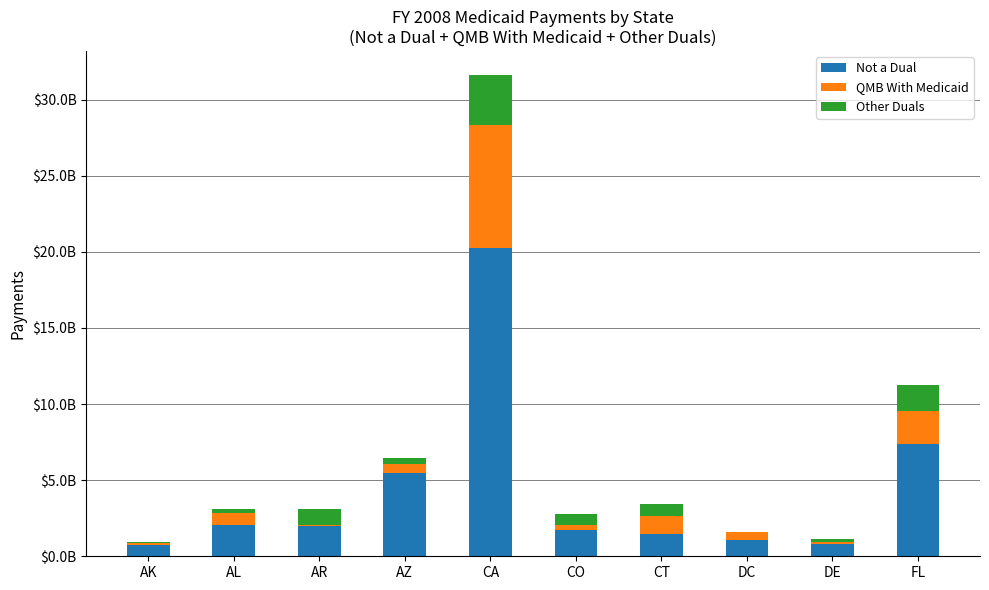

At which label does Other Duals first exceed 752569093?

AR